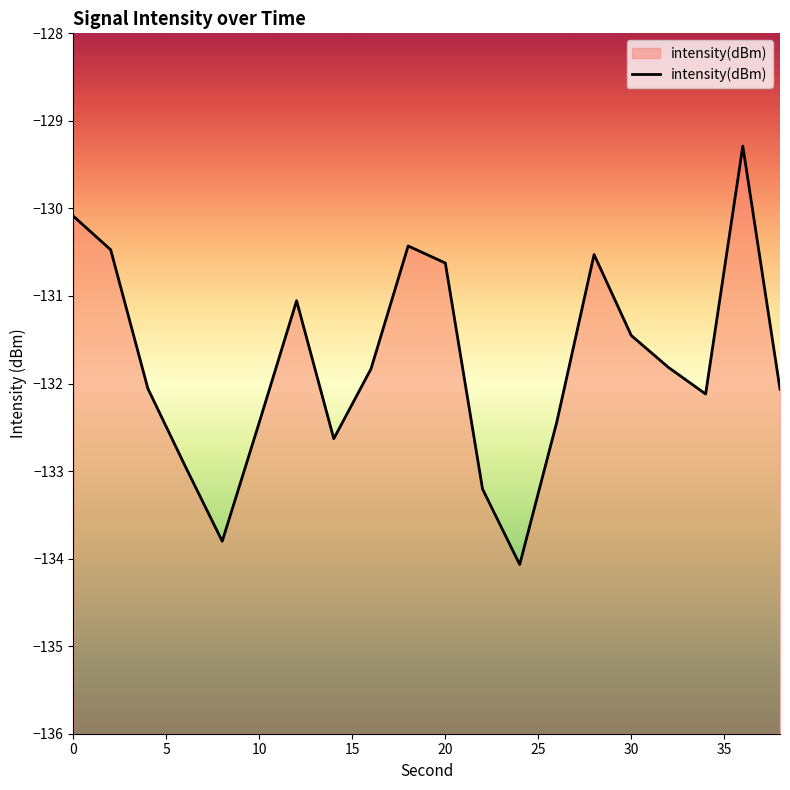

Which label corresponds to the smallest value in the chart?

24